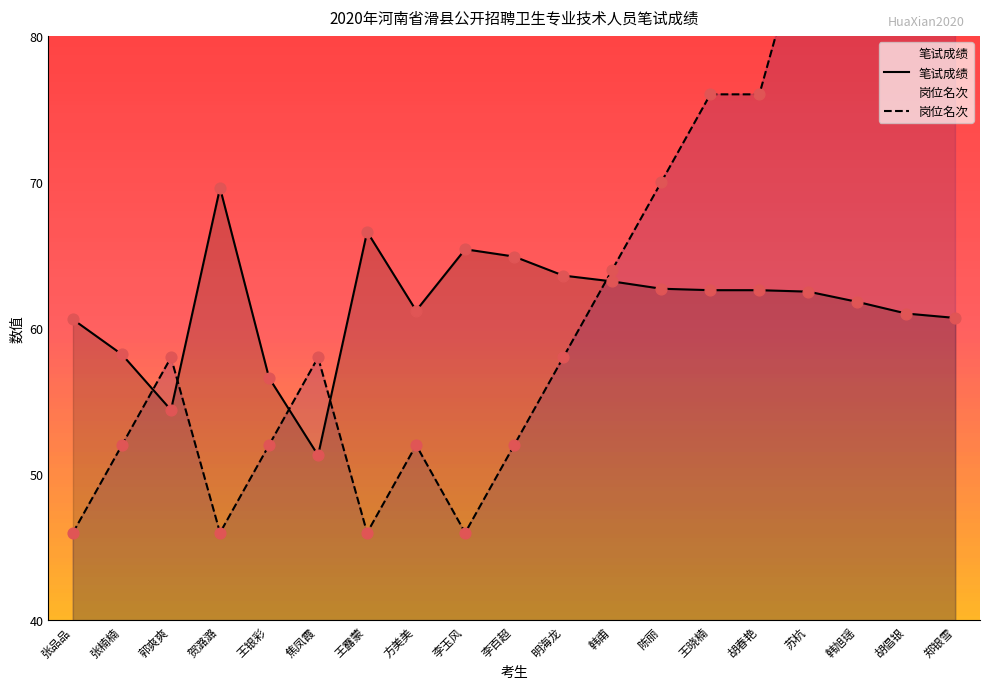

Which series contains the lowest Y value?

岗位名次